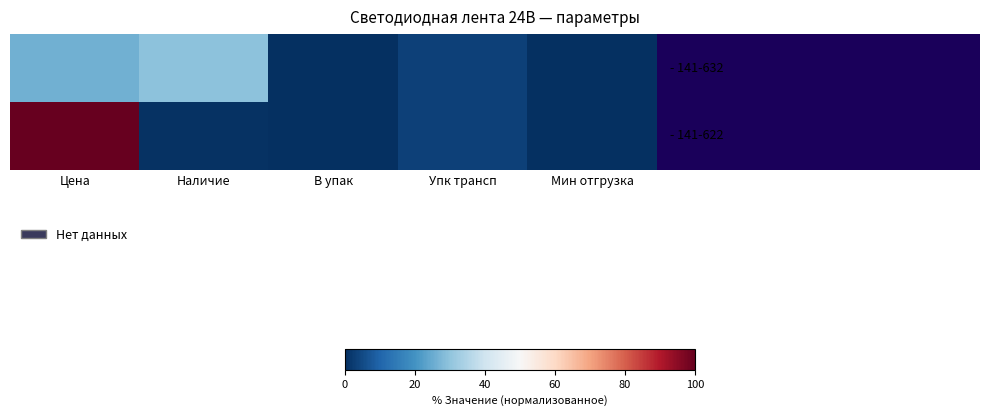

What is the difference between the highest and lowest values at Наличие?

29.0